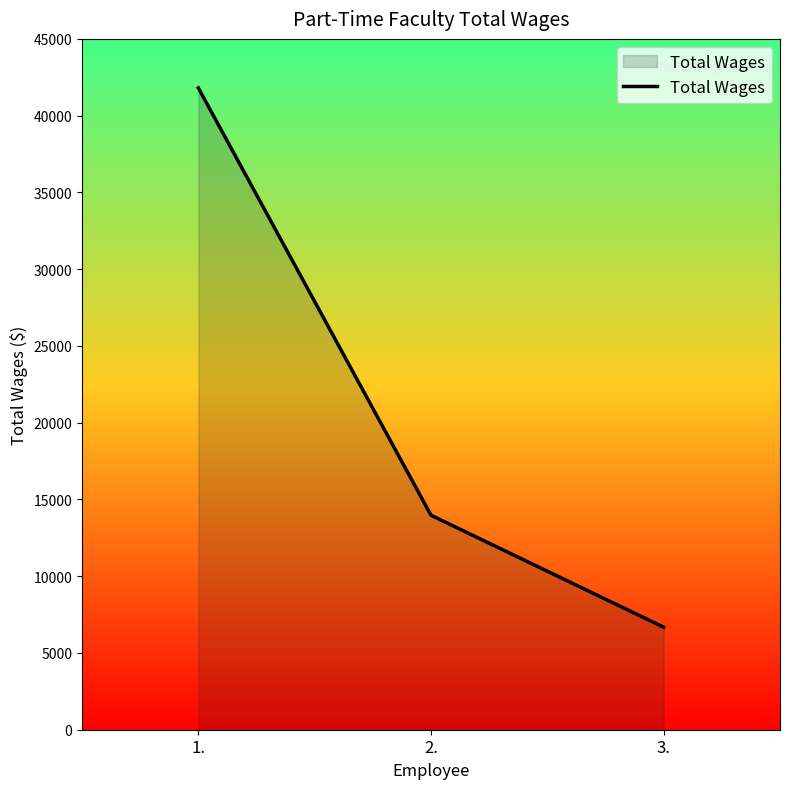

What is the greatest value displayed?

41804